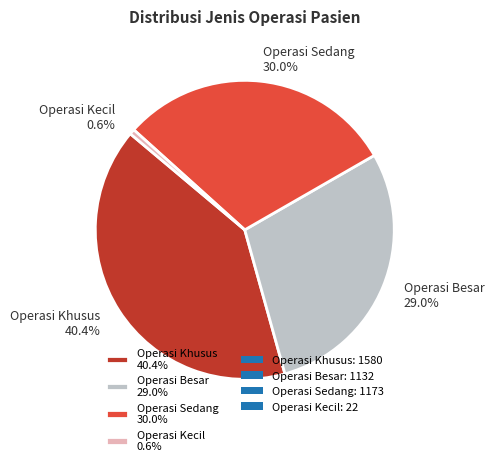

How much of the chart is everything except Operasi Kecil?

99.4%